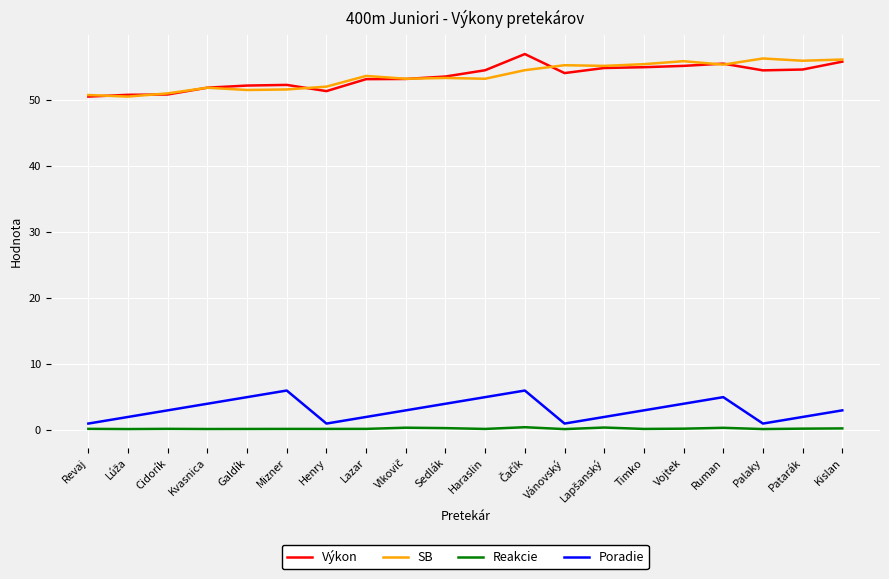

The SB series shows 17.6 at Timko. True or false?

False